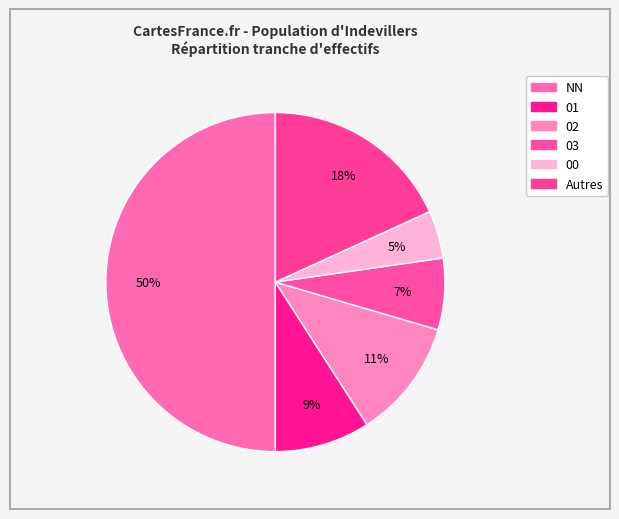

What is the largest slice in the pie chart?

NN